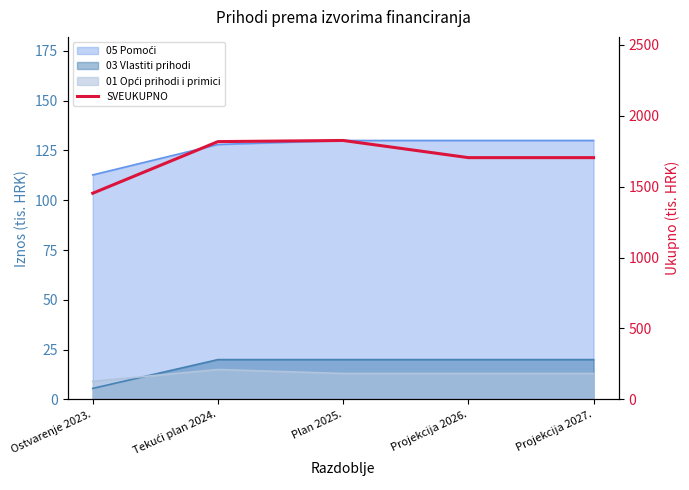

How many lines are shown in the chart?

1